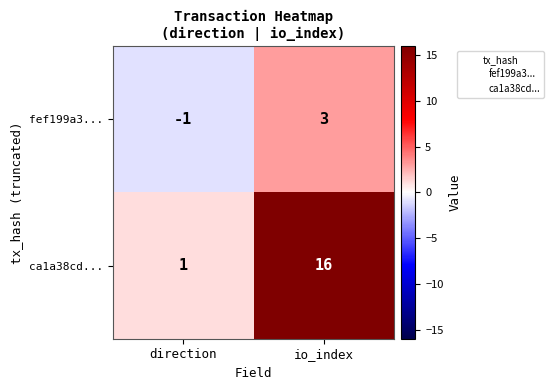

Which category has the lowest value in the fef199a3... series?

direction